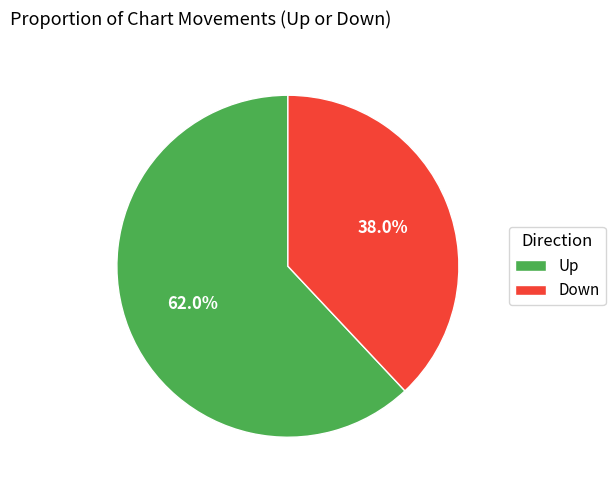

Which slice represents more than half of the pie?

Up